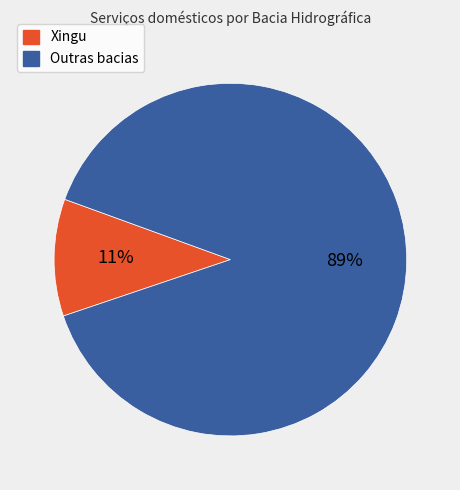

To the nearest percent, what is the combined percentage of Outras bacias and Xingu?

100%